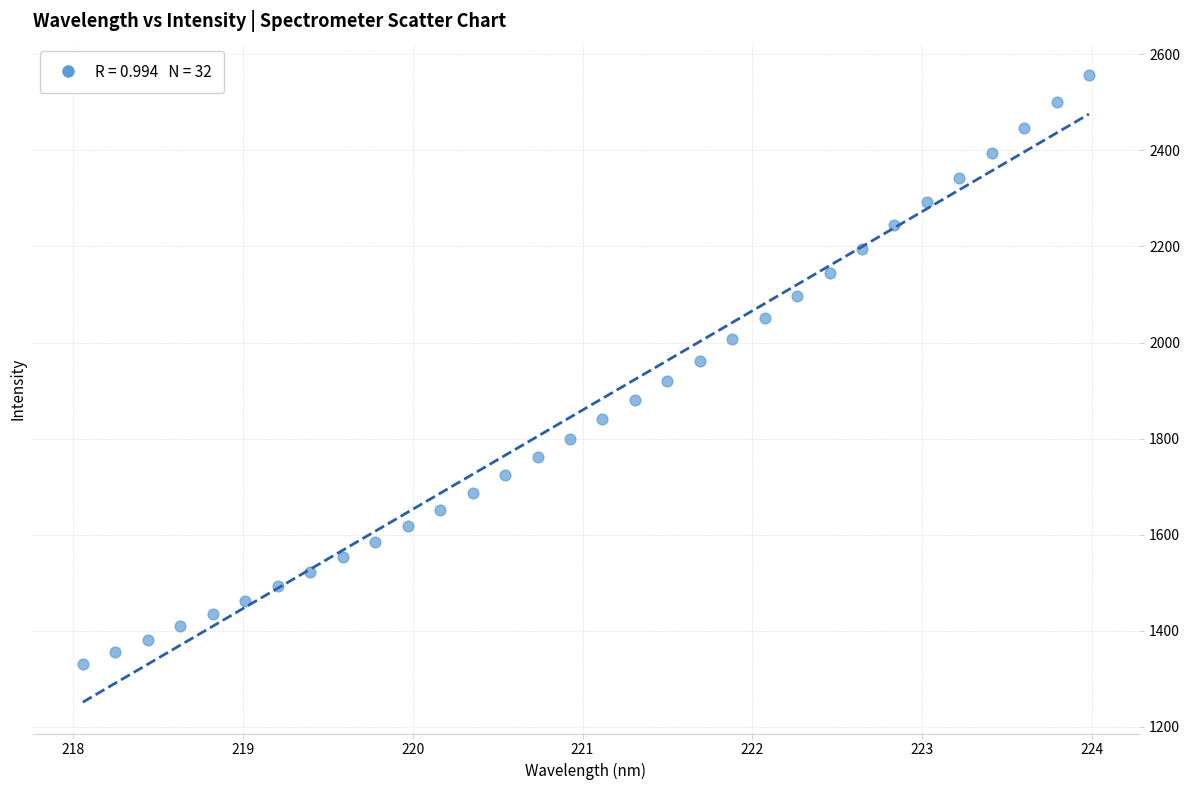

What is the range of X values (max minus min)?

5.9